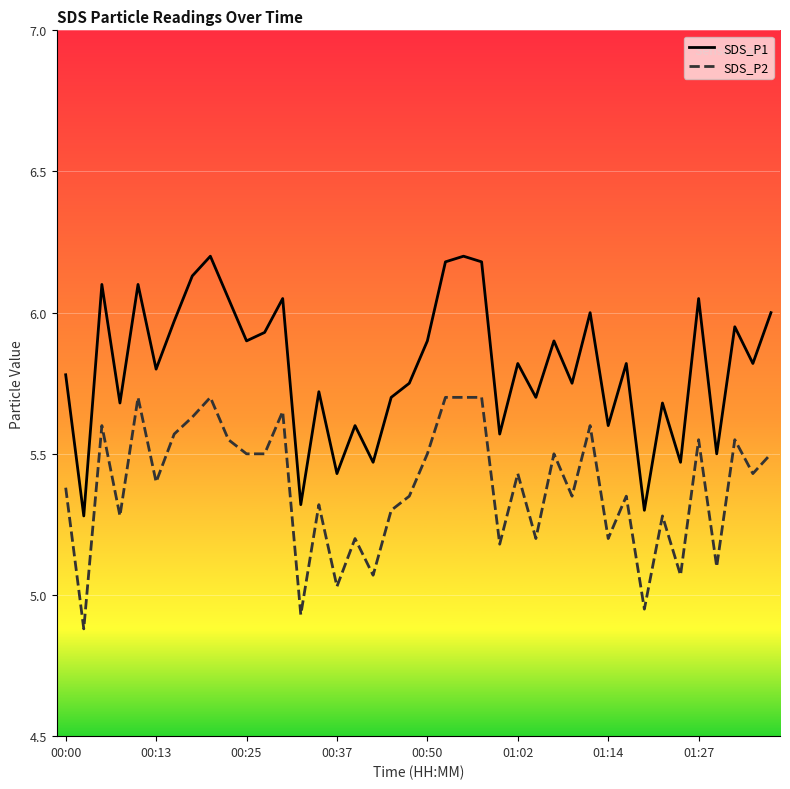

What is the difference between the maximum and minimum values in the SDS_P2 series?

0.8